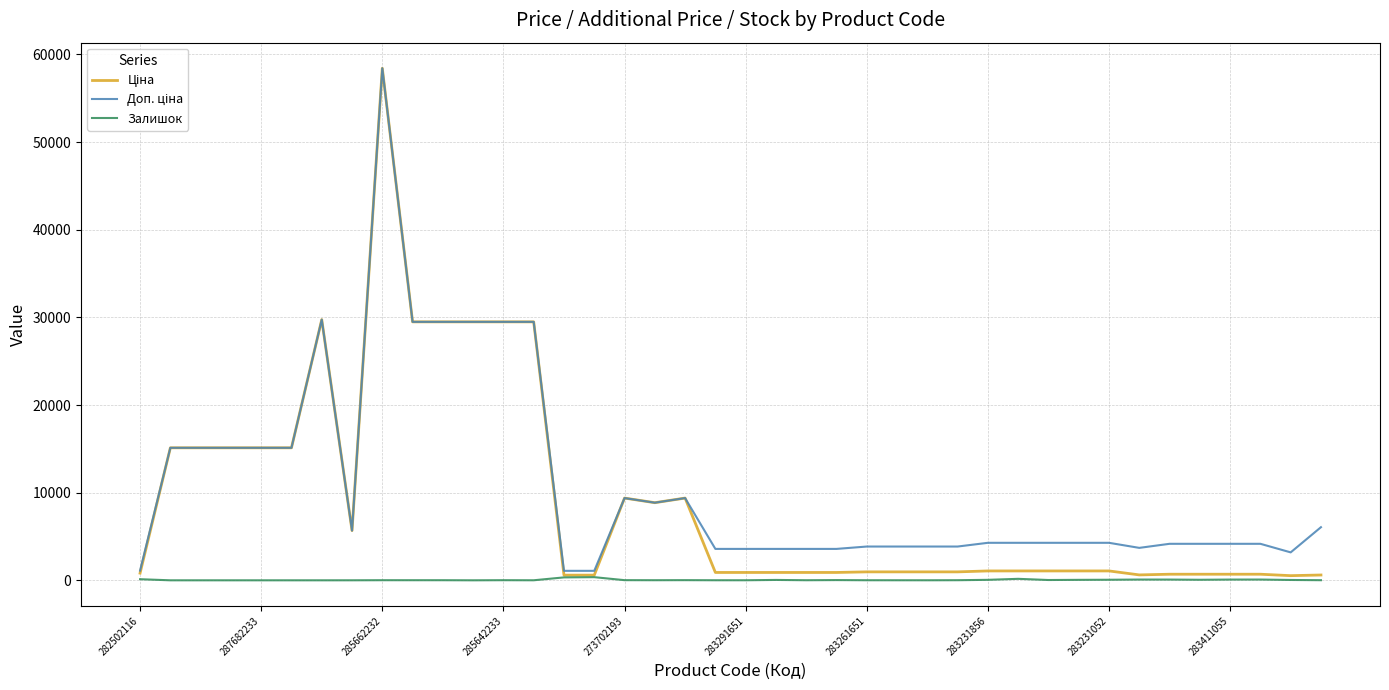

How many lines are shown in the chart?

3